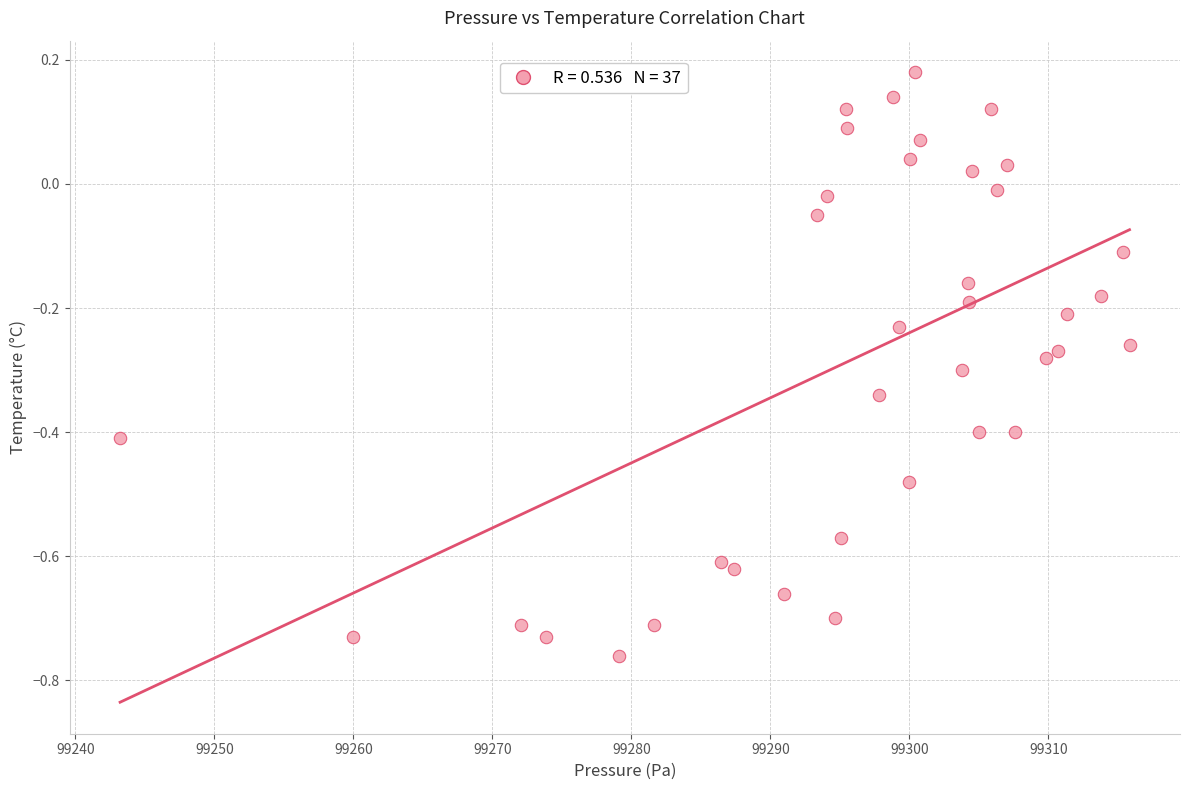

What is the range of Y values (max minus min)?

0.9